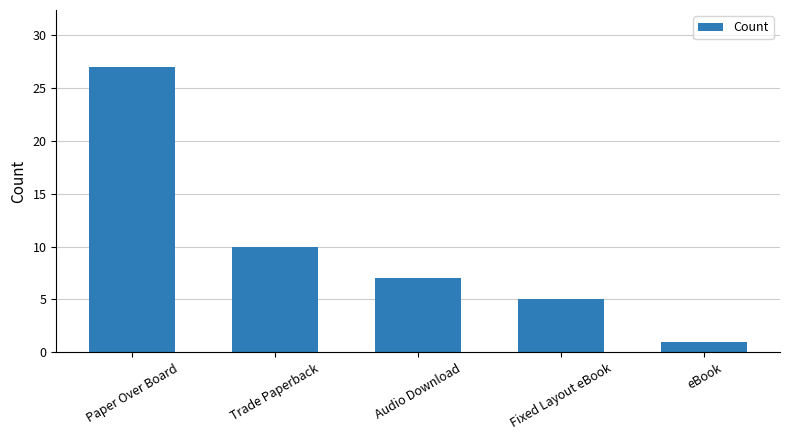

What is the value of the 3rd bar from the left?

7